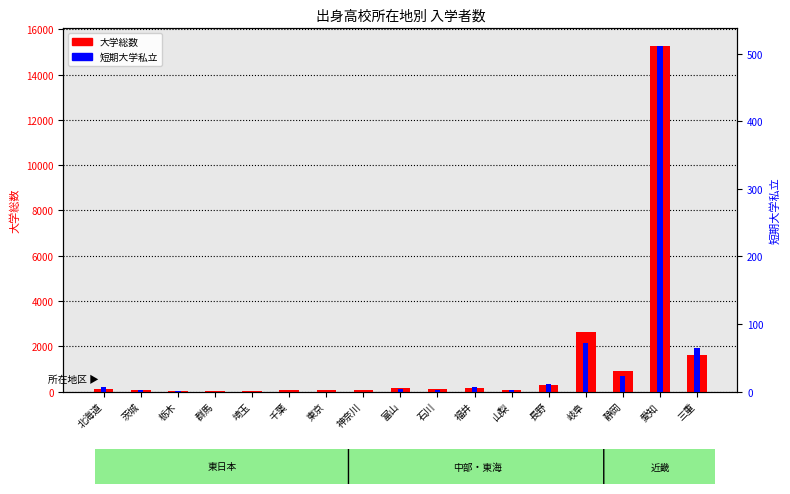

What is the label of the 17th bar from the left?

三重